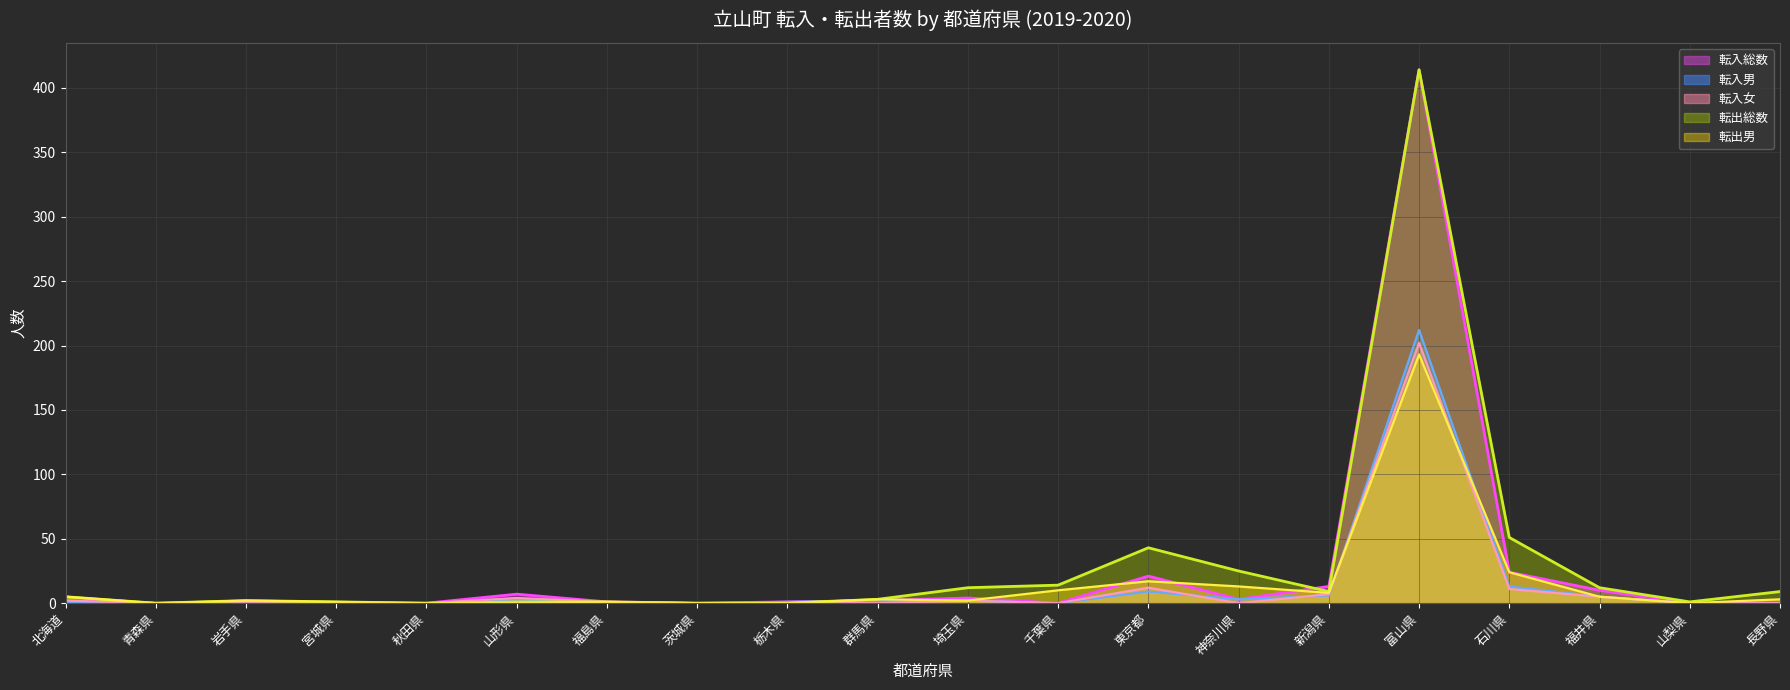

How many data points in 転入総数 are above 2?

8